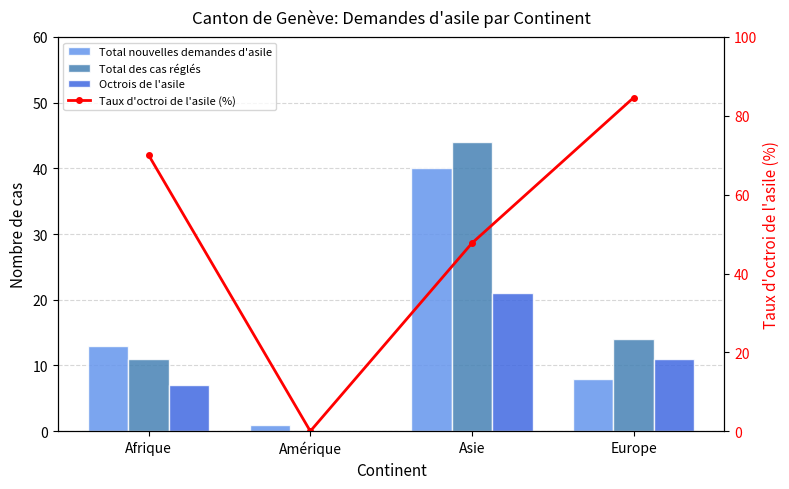

Reading left to right, what are all the values shown in this chart?

Total nouvelles demandes d'asile: Afrique=13.0	Amérique=1.0	Asie=40.0	Europe=8.0
Total des cas réglés: Afrique=11.0	Amérique=0.0	Asie=44.0	Europe=14.0
Octrois de l'asile: Afrique=7.0	Amérique=0.0	Asie=21.0	Europe=11.0
Taux d'octroi de l'asile (%): Afrique=70.0	Amérique=0.0	Asie=47.7	Europe=84.6